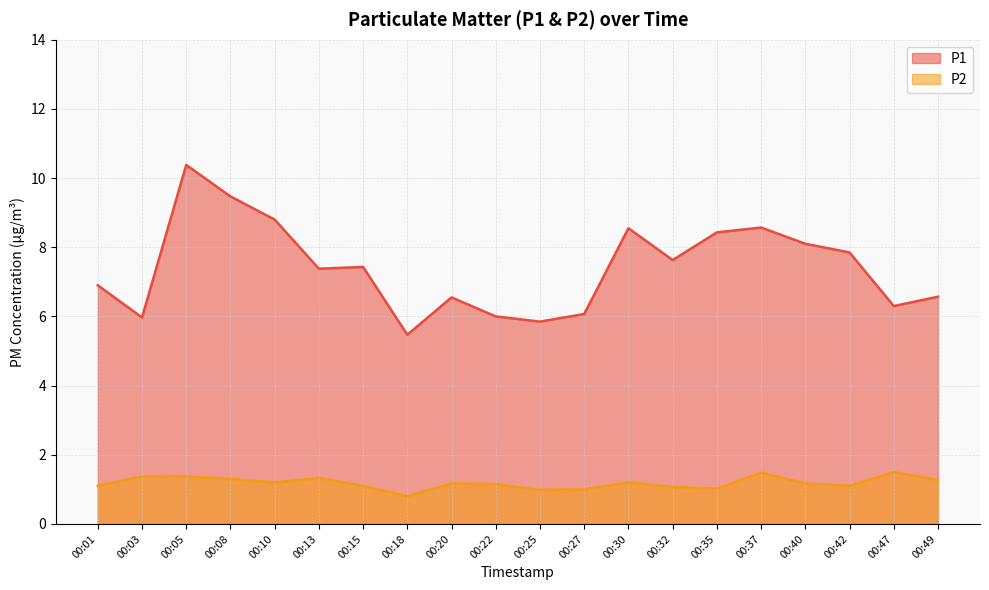

True or false: P1 and P2 cross at least once.

False